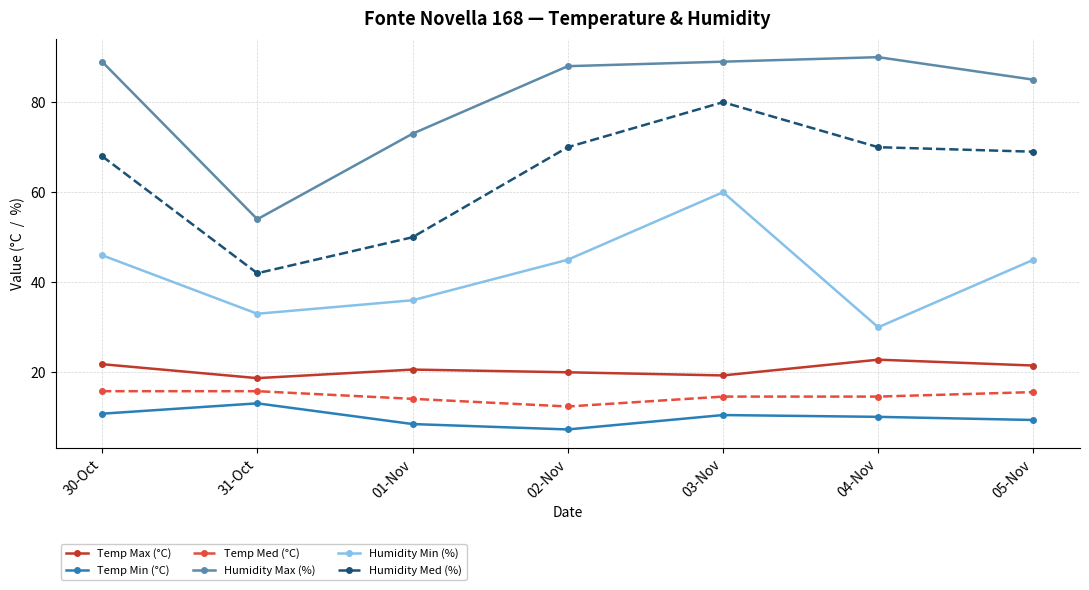

True or false: Humidity Min (%) and Temp Min (°C) cross at least once.

False